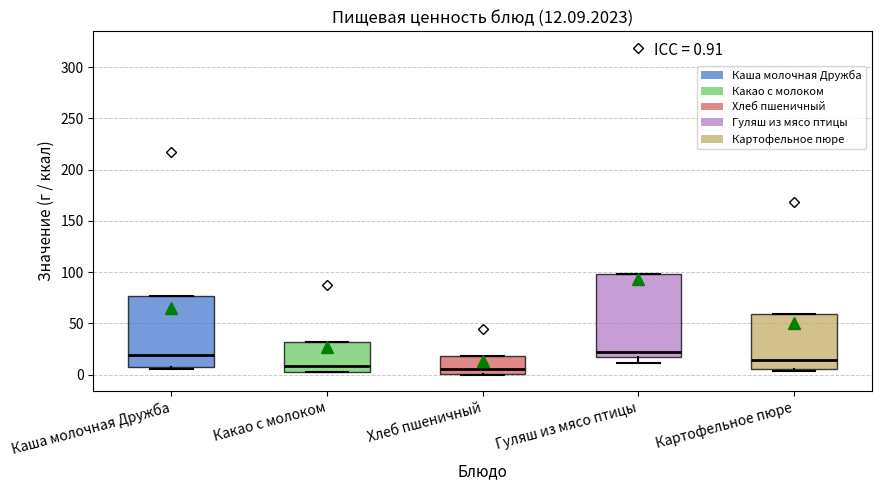

Comparing the boxes themselves (not the whiskers), which one is the tallest?

Гуляш из мясо птицы